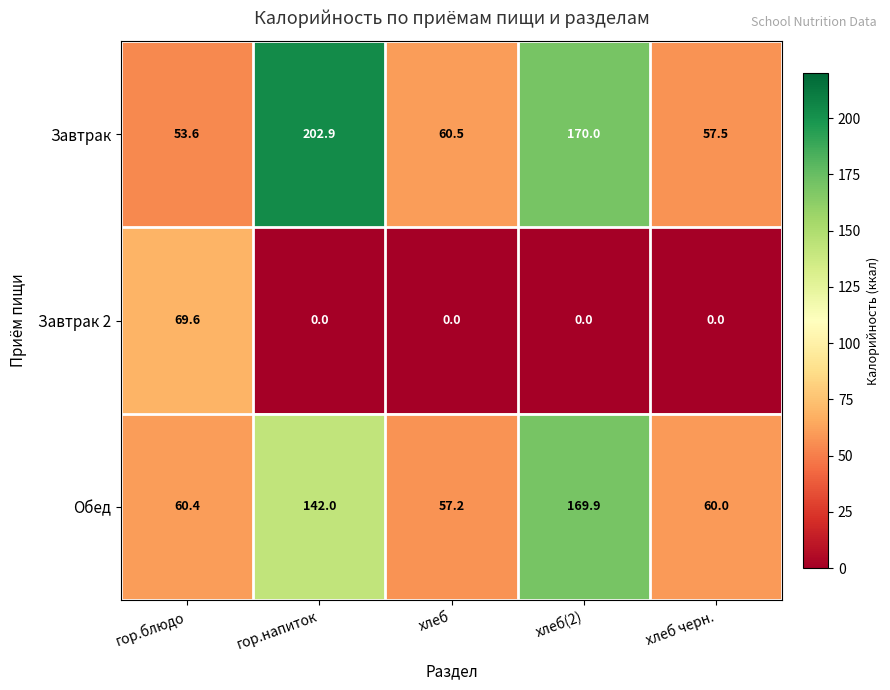

Which series has the largest range (max minus min)?

Завтрак